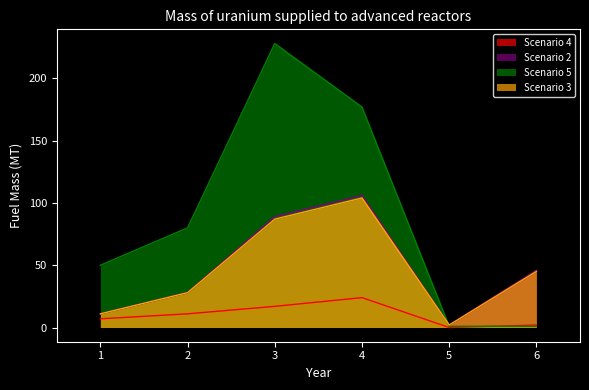

Reading left to right, extract all data points from this chart.

Scenario 4: 7	11	17	24	0	2
Scenario 2: 11	28	89	106	2	46
Scenario 5: 50	80	228	177	1	1
Scenario 3: 11	28	87	104	2	45